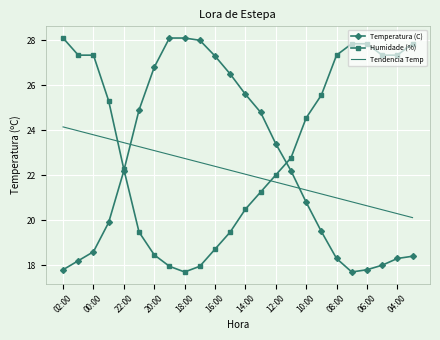

Which series has the largest total across all categories?

Humidade (%)